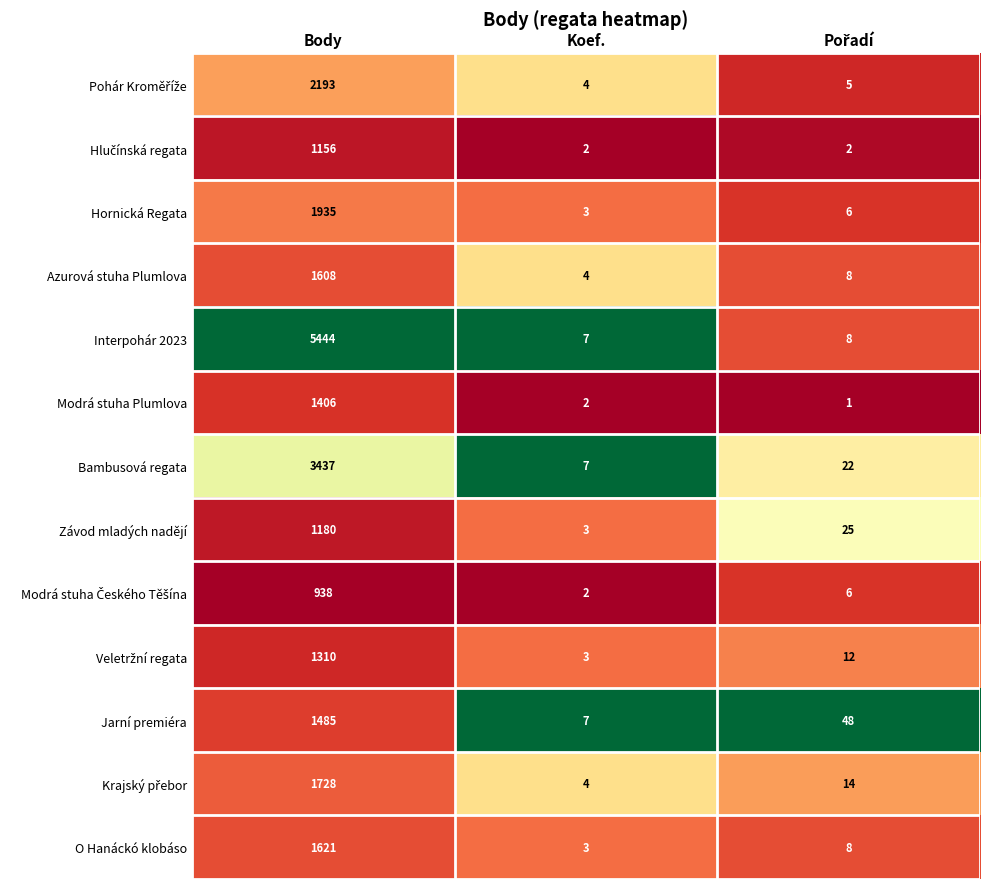

Is it true that O Hanáckó klobáso equals 1 at Koef.?

False